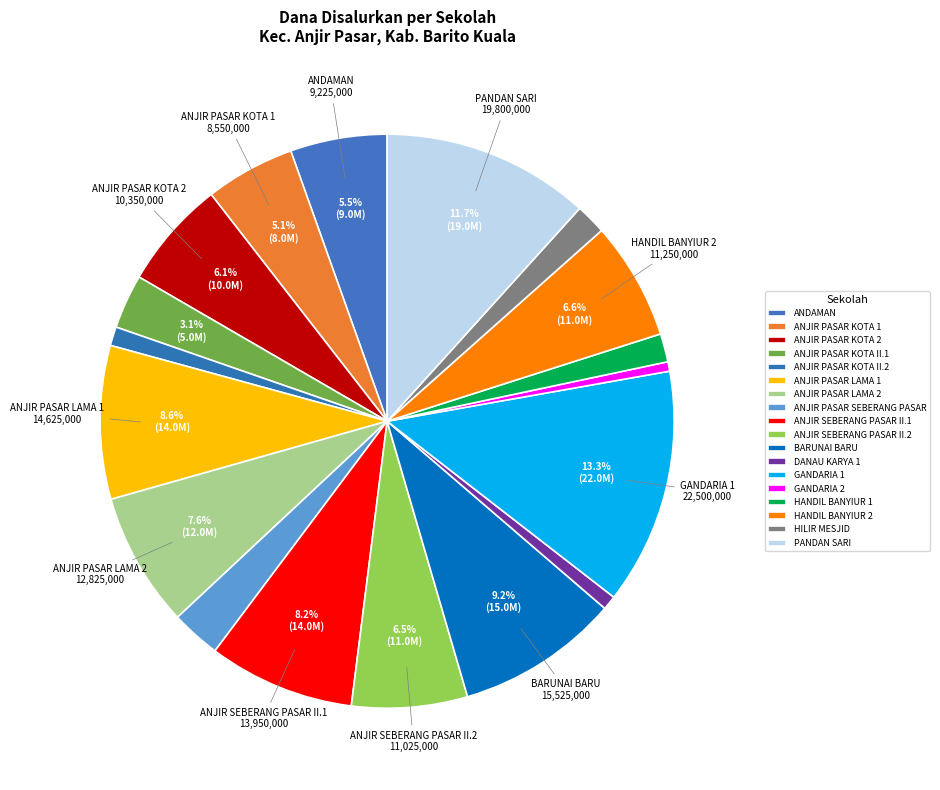

How many segments does this pie chart have?

18